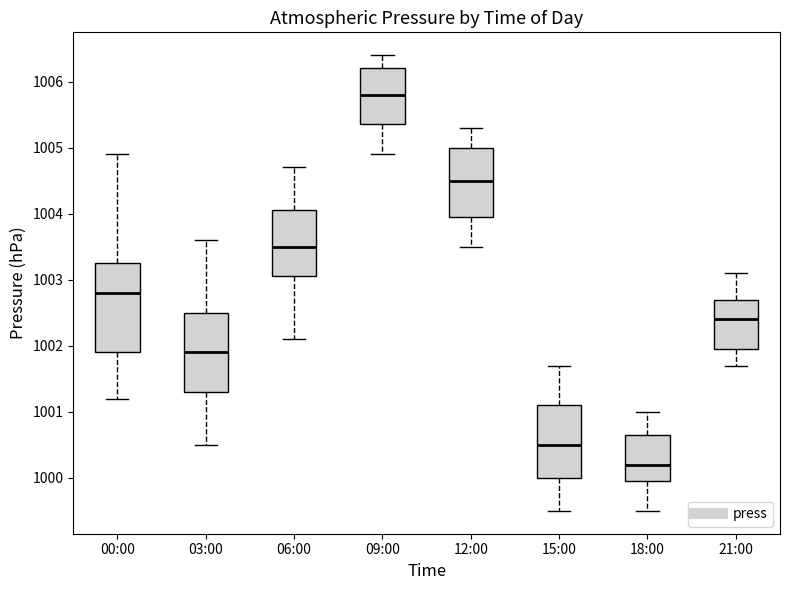

Which box has the lowest median line?

18:00